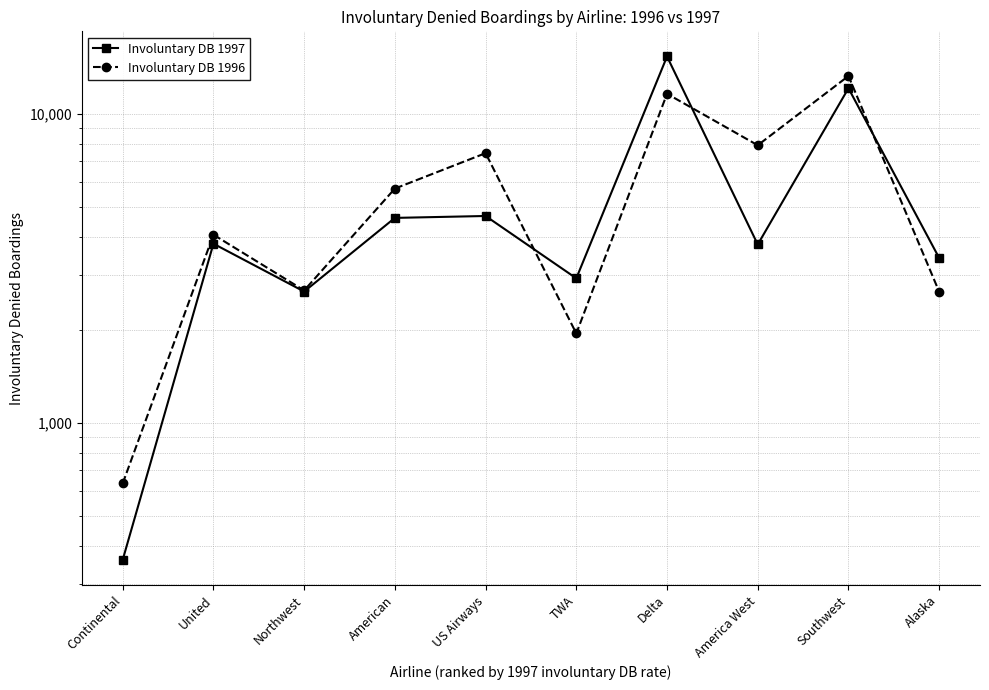

How many intersections are there between Involuntary DB 1997 and Involuntary DB 1996?

3